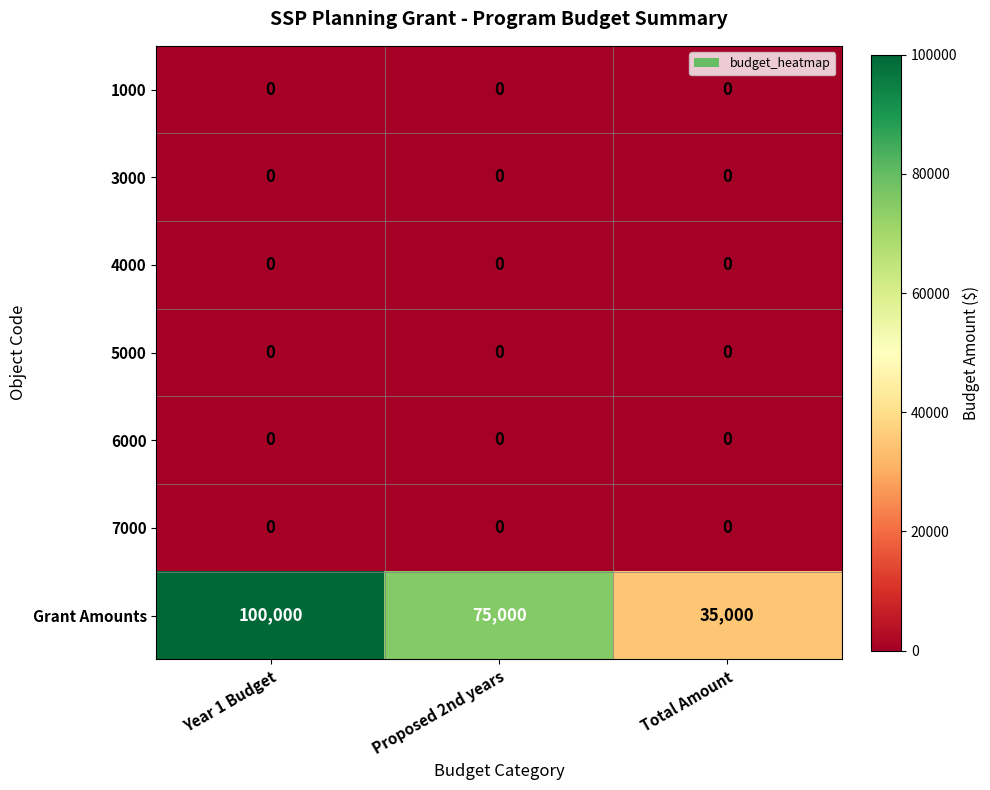

Which series changed the most between Proposed 2nd years and Total Amount?

Grant Amounts